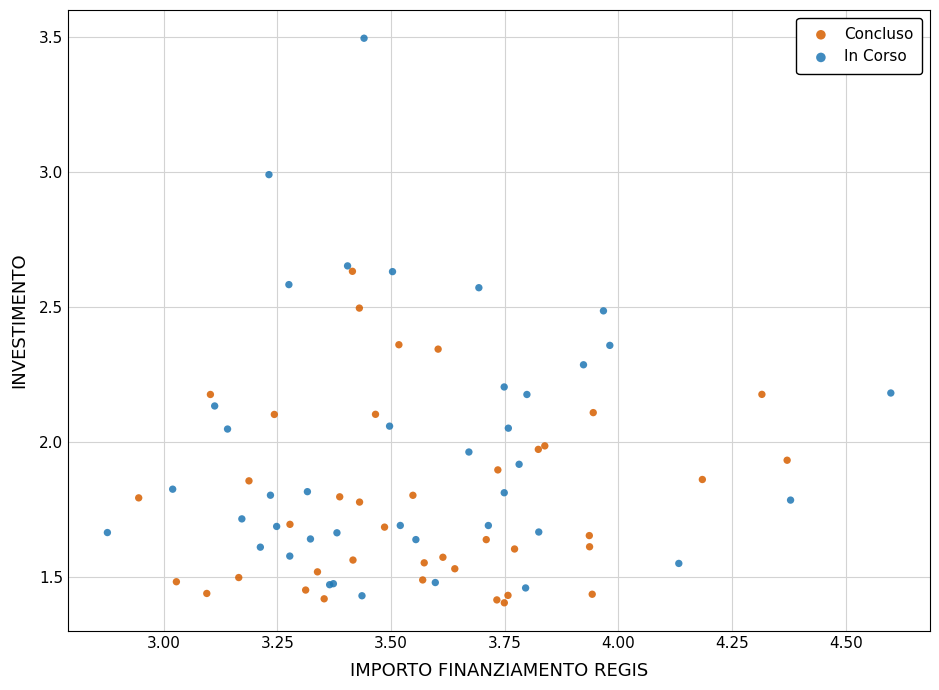

Which series has the largest Y range (max minus min)?

In Corso